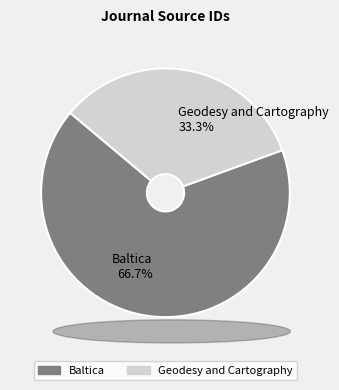

What percentage do Baltica and Geodesy and Cartography together represent?

100.0%